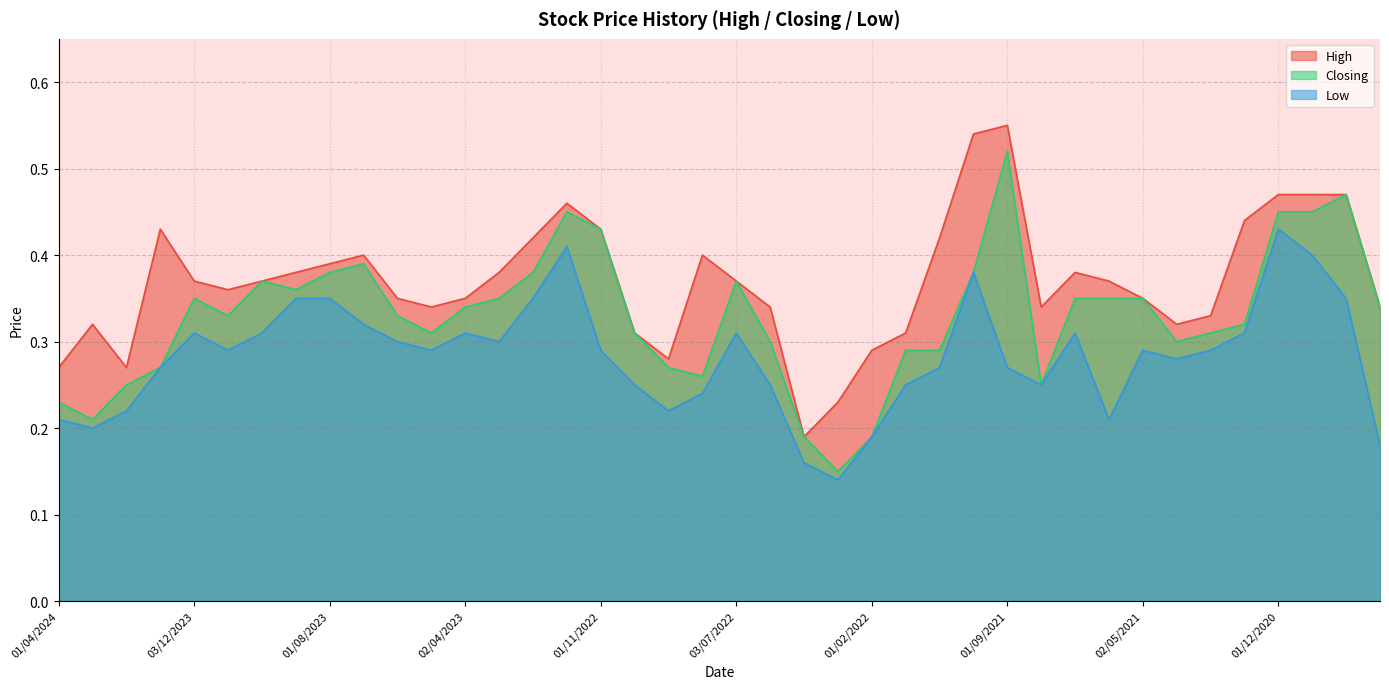

What is the lowest value of the Closing series?

0.1